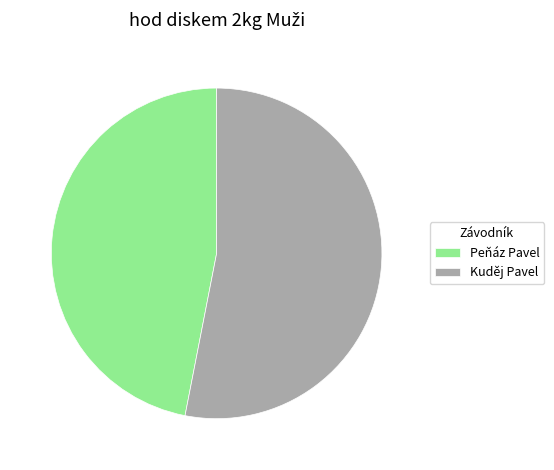

Is there a majority slice in this chart?

Yes